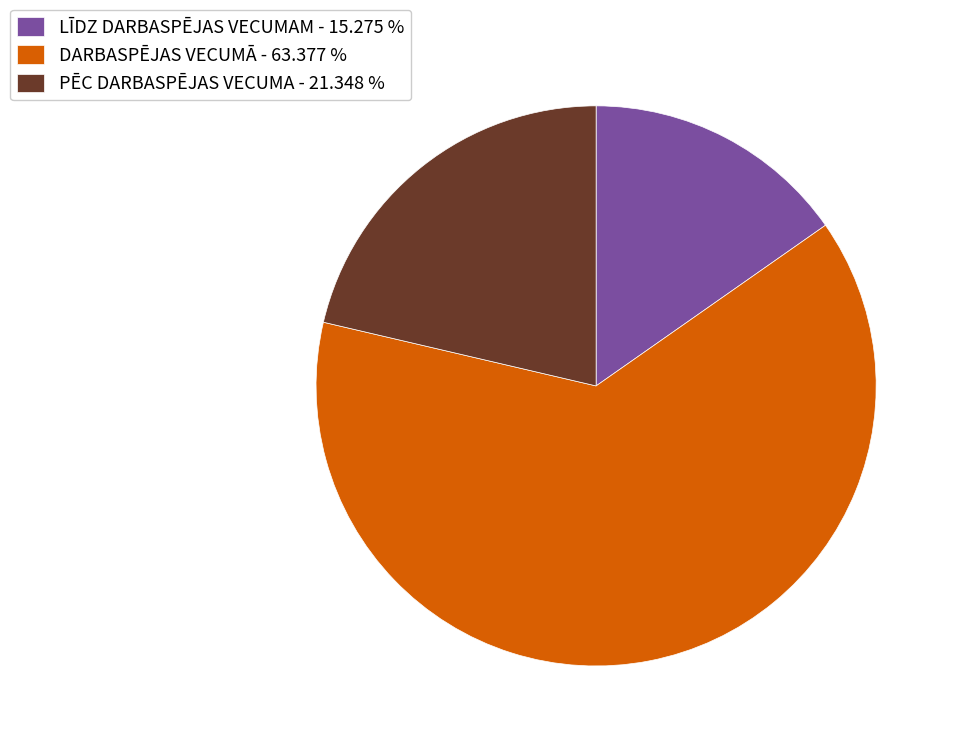

Does LĪDZ DARBASPĒJAS VECUMAM represent more than half of the total?

No